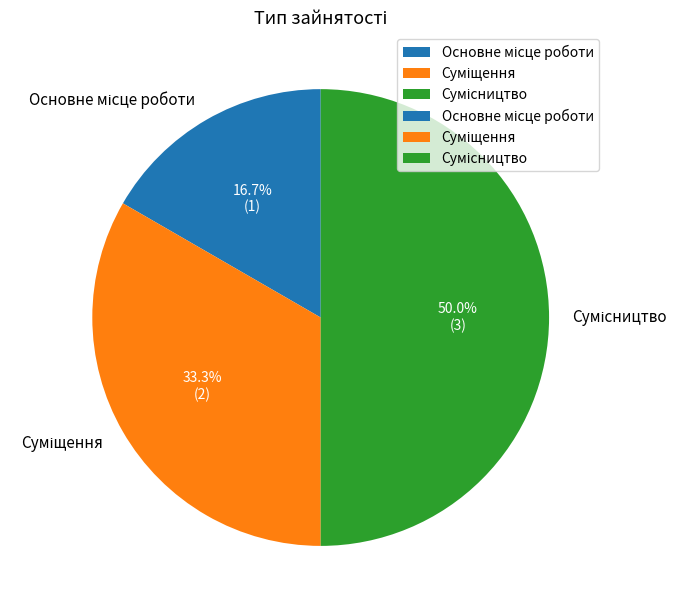

How many segments does this pie chart have?

3